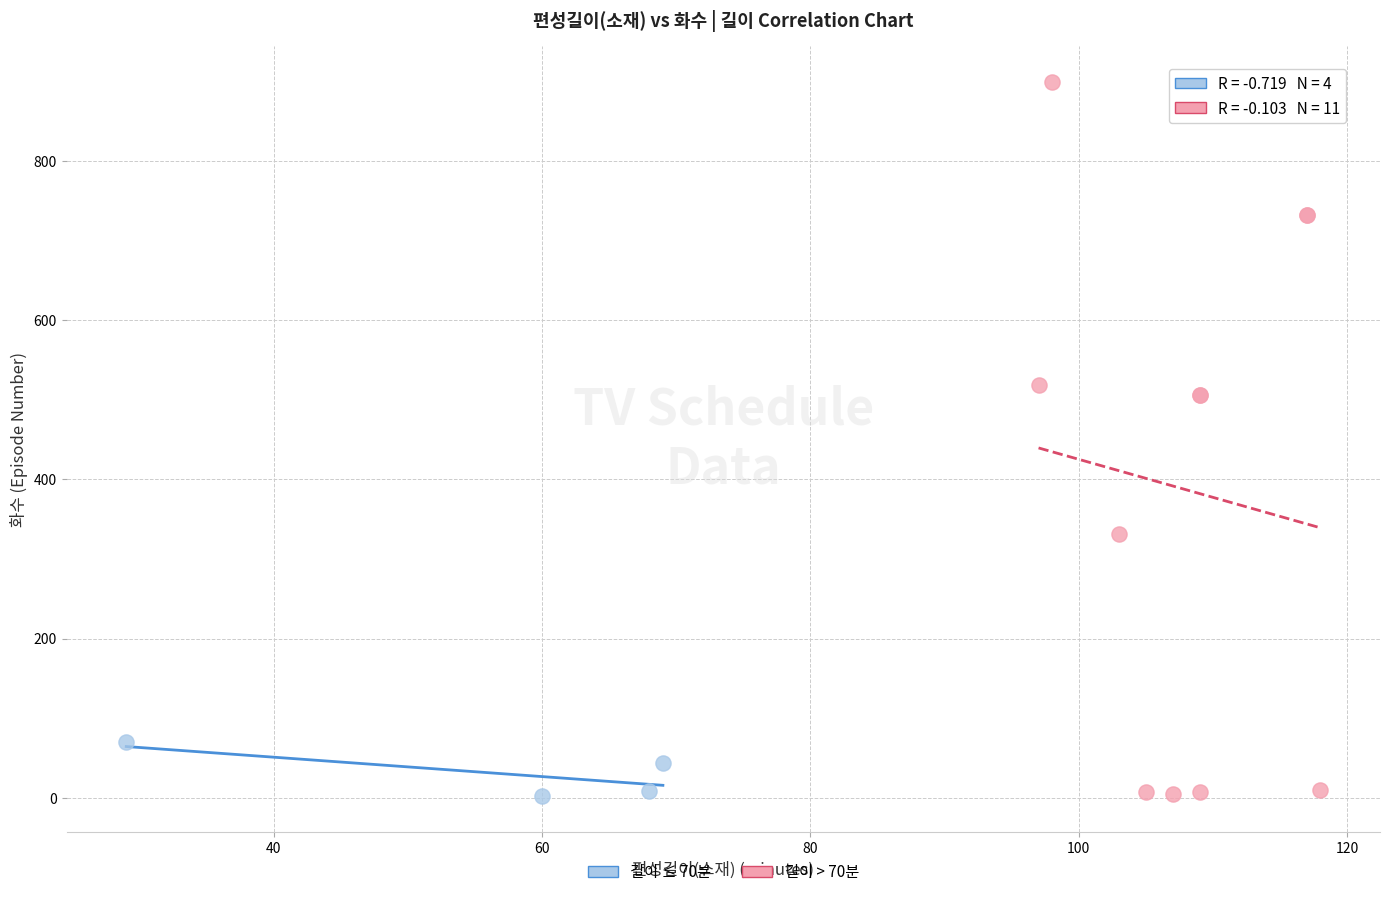

Which series contains the highest Y value?

길이 > 70분